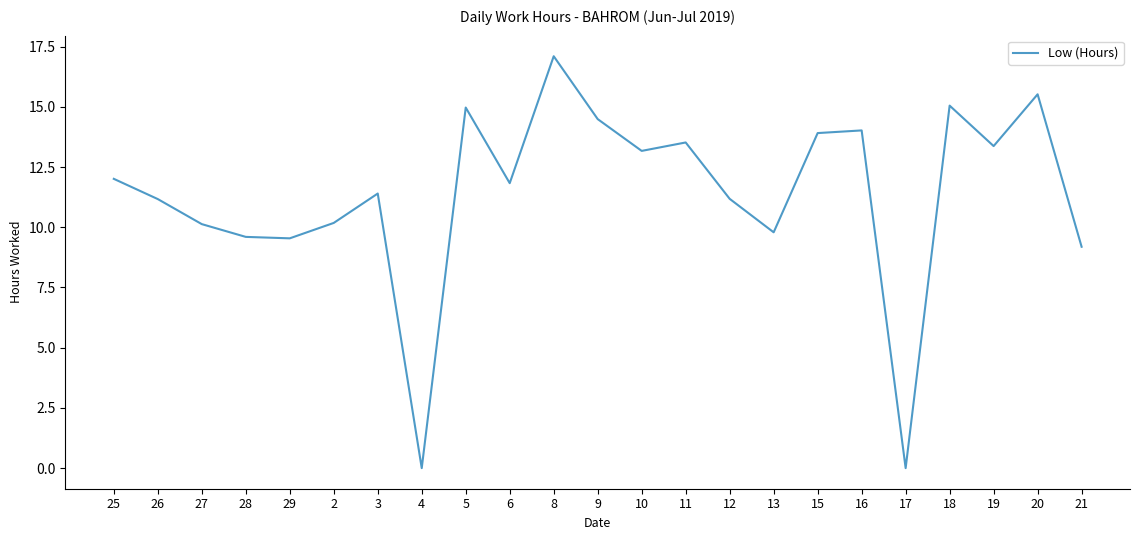

At which category does the chart reach its peak across all series?

8